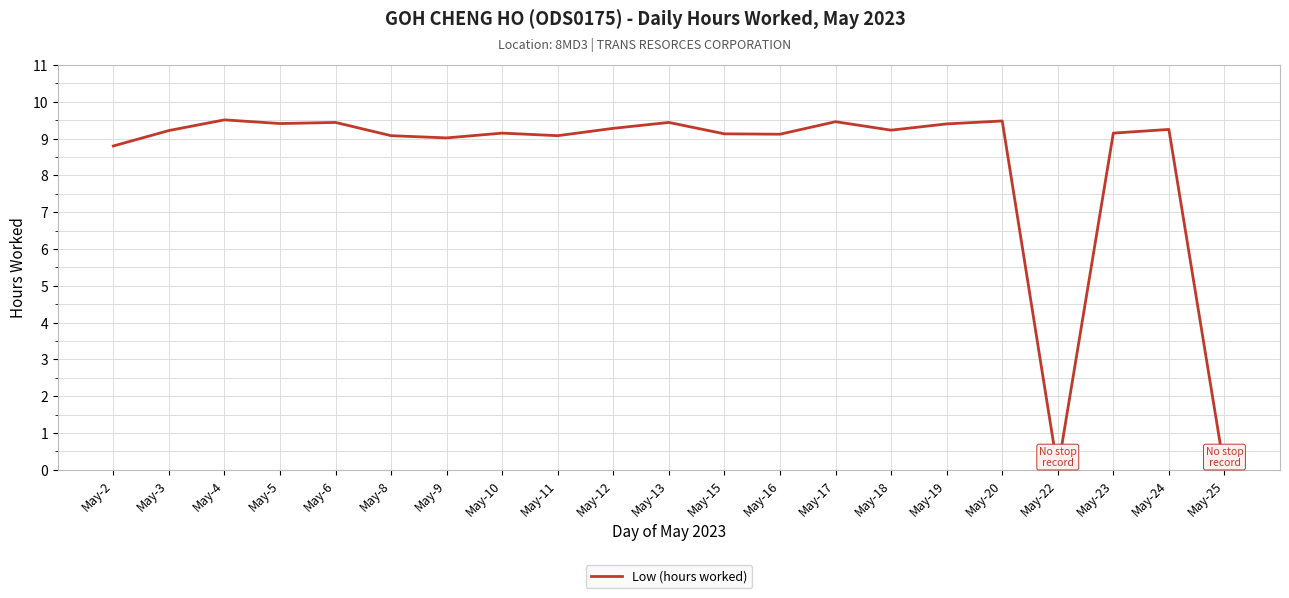

What is the difference between the maximum and minimum values?

9.5